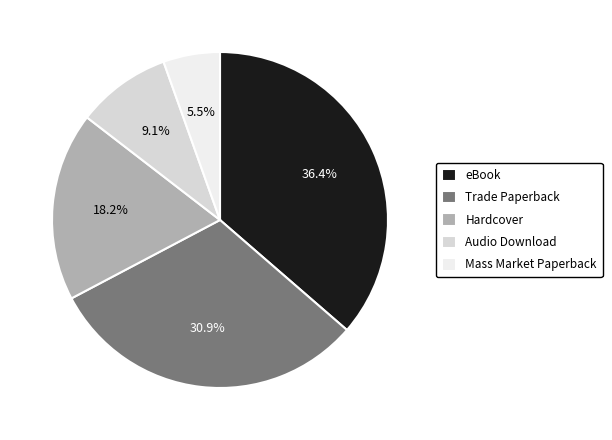

To the nearest percent, what is the difference between the largest and smallest slice percentages?

31%